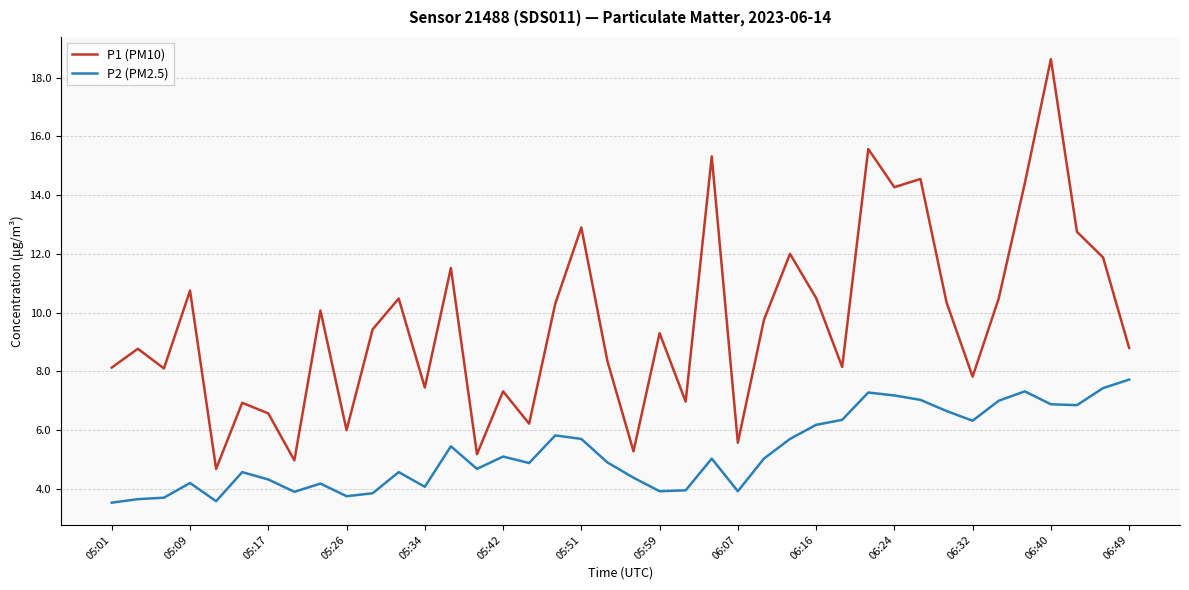

Rank the series by their average value, from lowest to highest.

P2 (PM2.5), P1 (PM10)